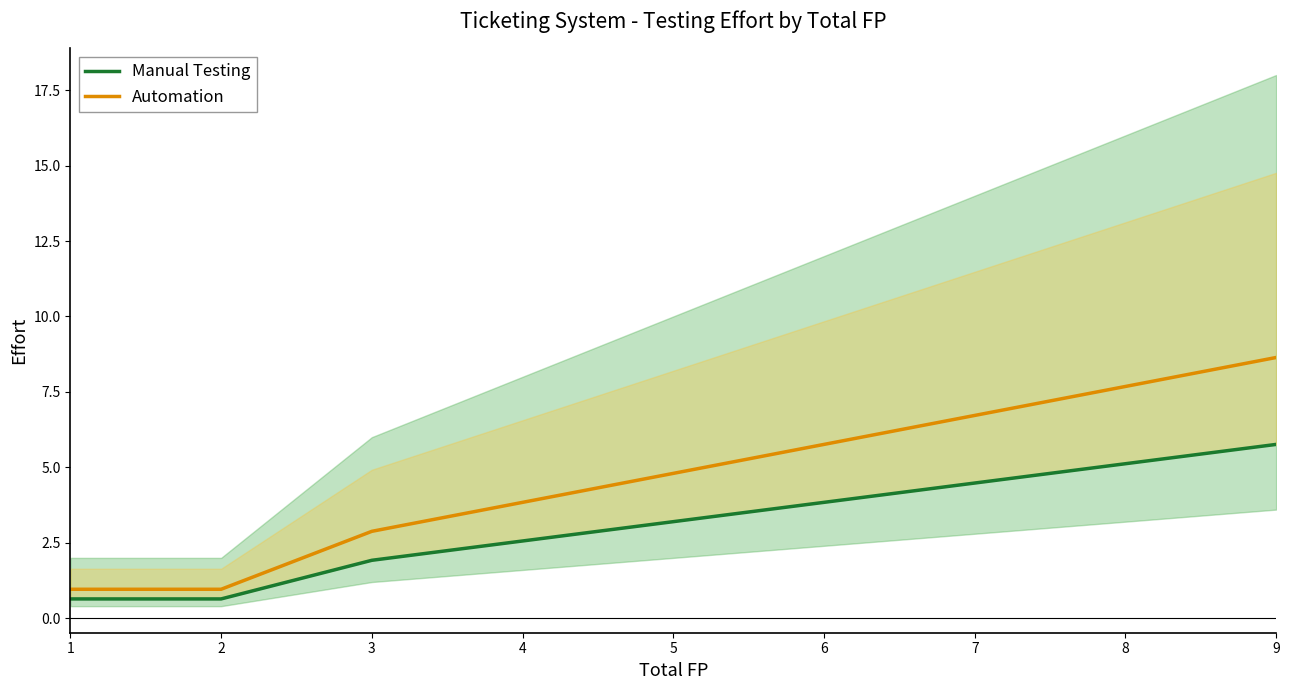

At which category does the chart reach its minimum across all series?

1